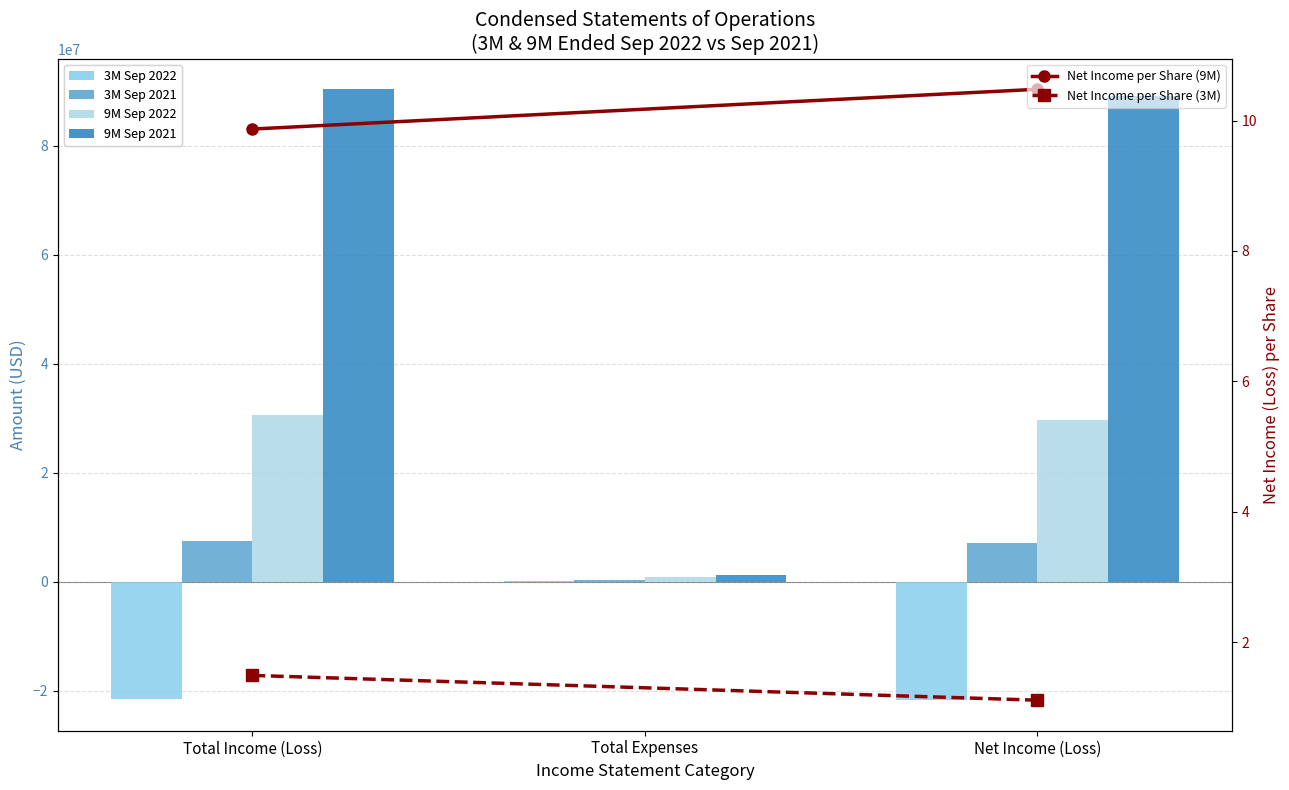

Where is 3M Sep 2022 nearest to the value -10727176?

Total Income (Loss)